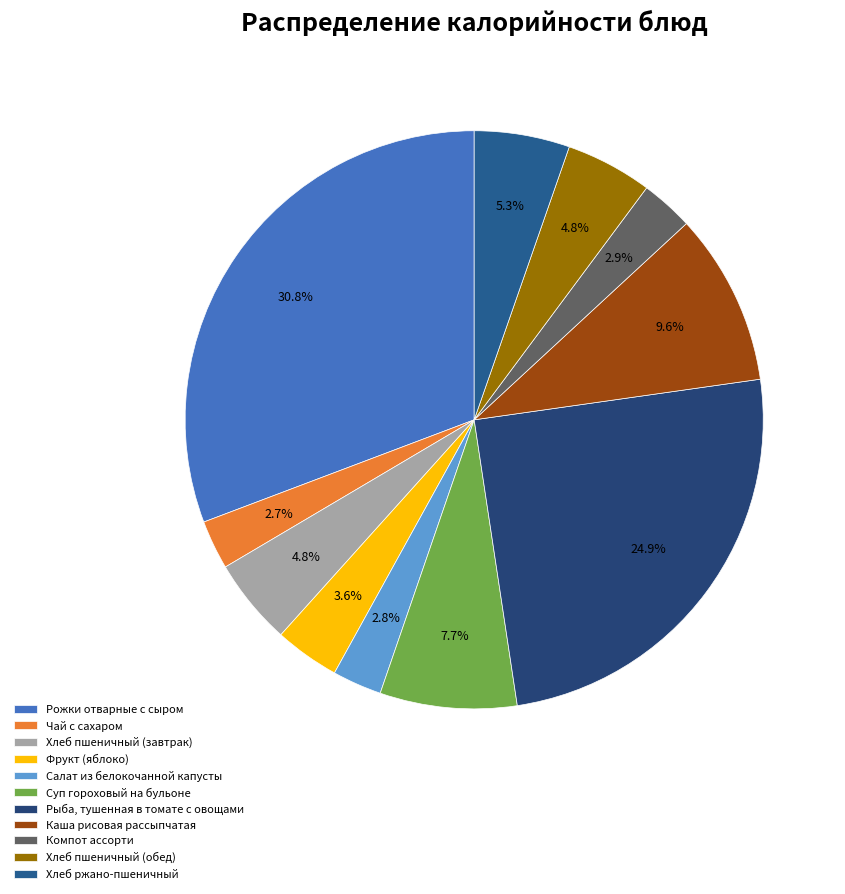

How many slices are in this pie chart?

11